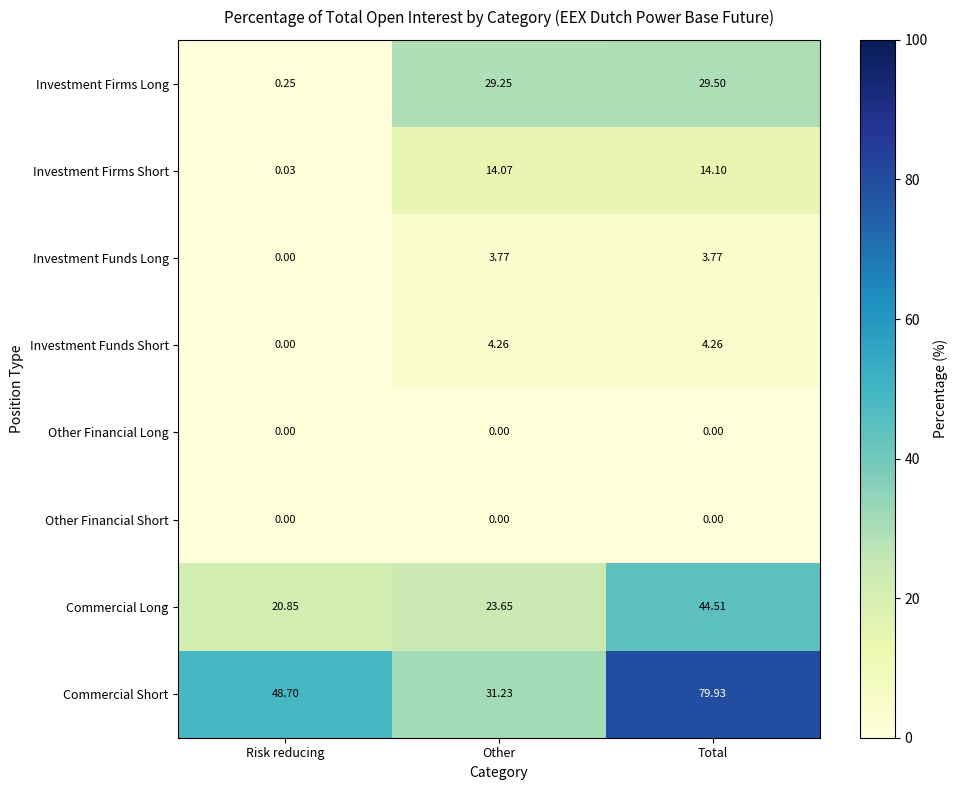

At how many categories does at least one series exceed 77?

1